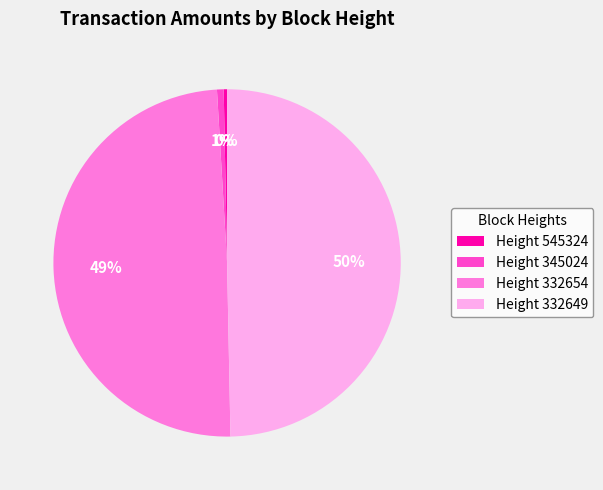

To the nearest percent, what is the combined percentage of Height 345024 and Height 332654?

50%